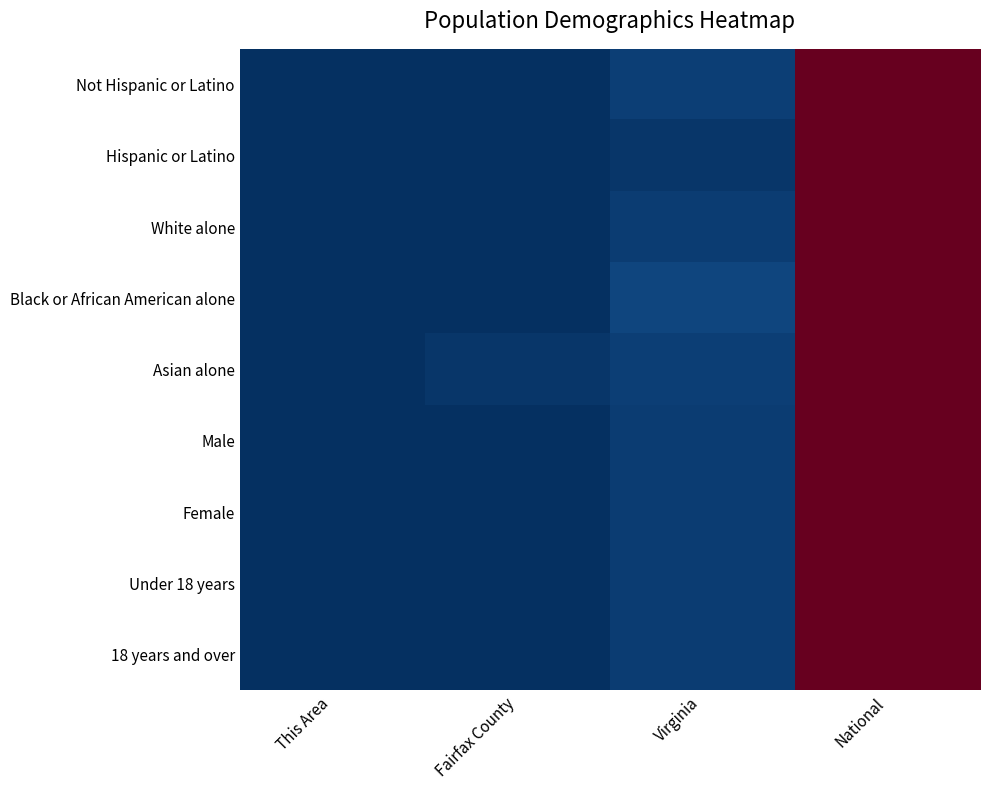

At how many categories does at least one series exceed 0?

3